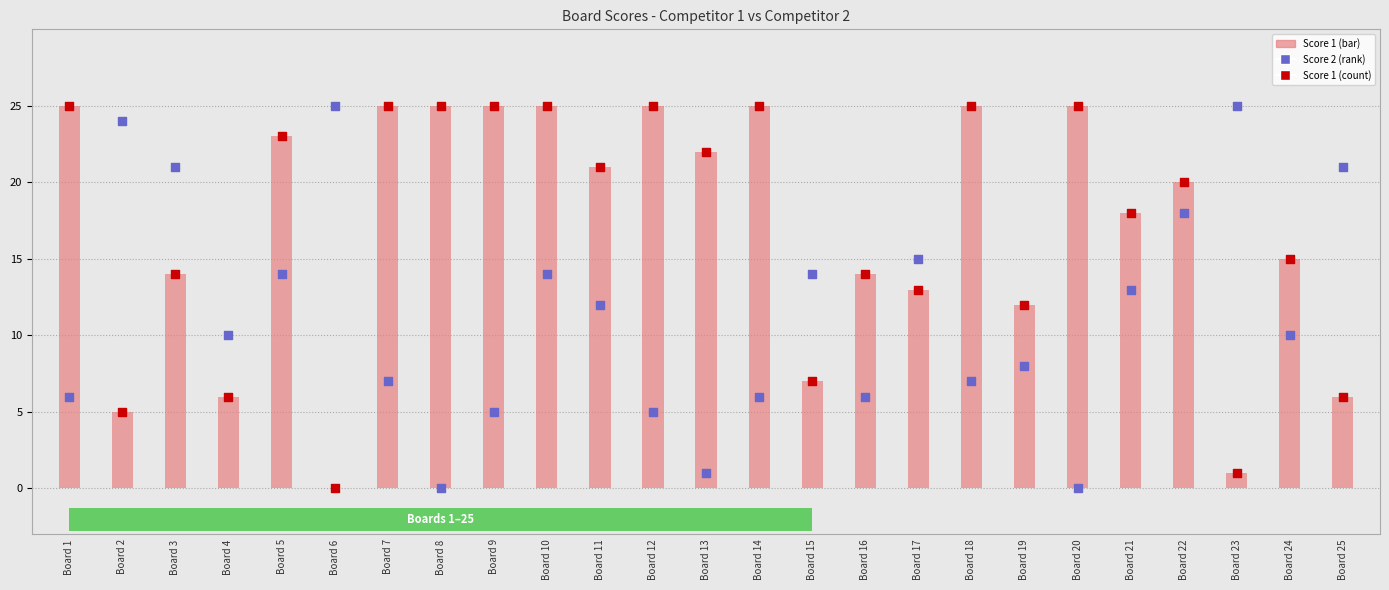

Which series has the widest spread of Y values?

Score 1